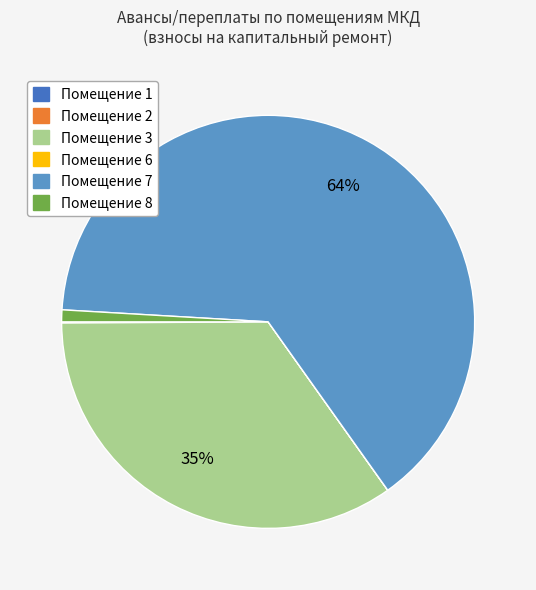

Does any single category account for the majority?

Yes